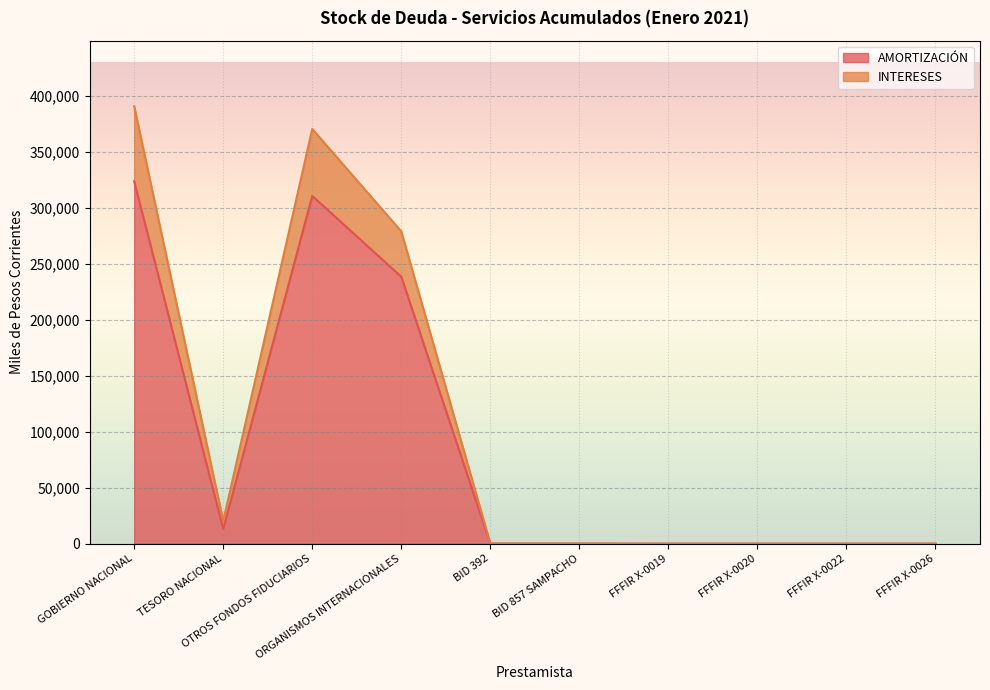

What position from the right is FFFIR X-0020?

3